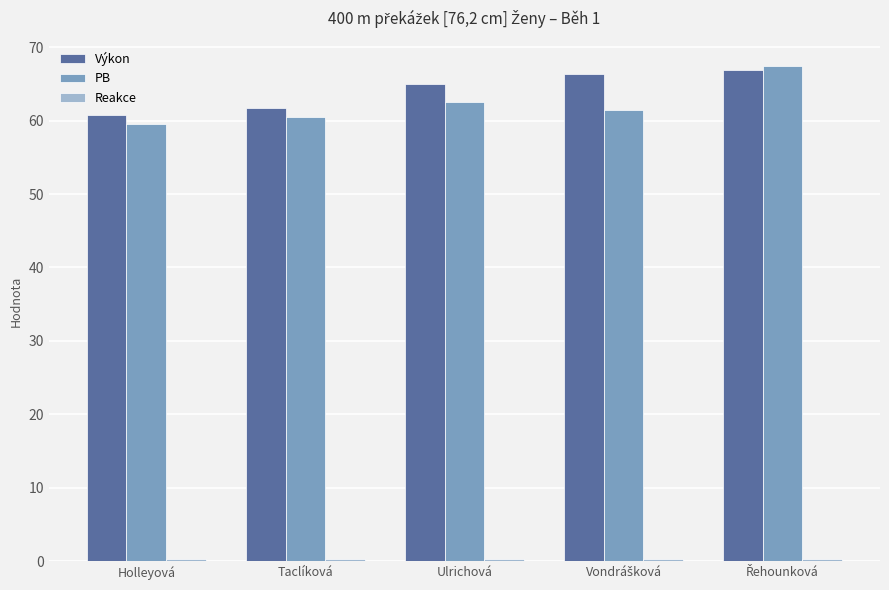

True or false: Výkon has a value of 83.4 at Holleyová.

False